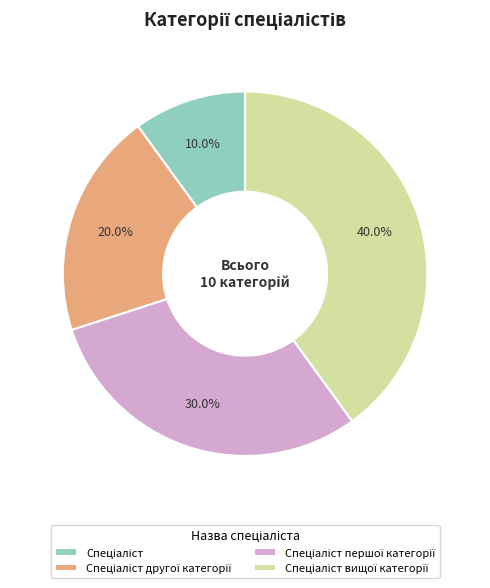

Does any single category account for the majority?

No